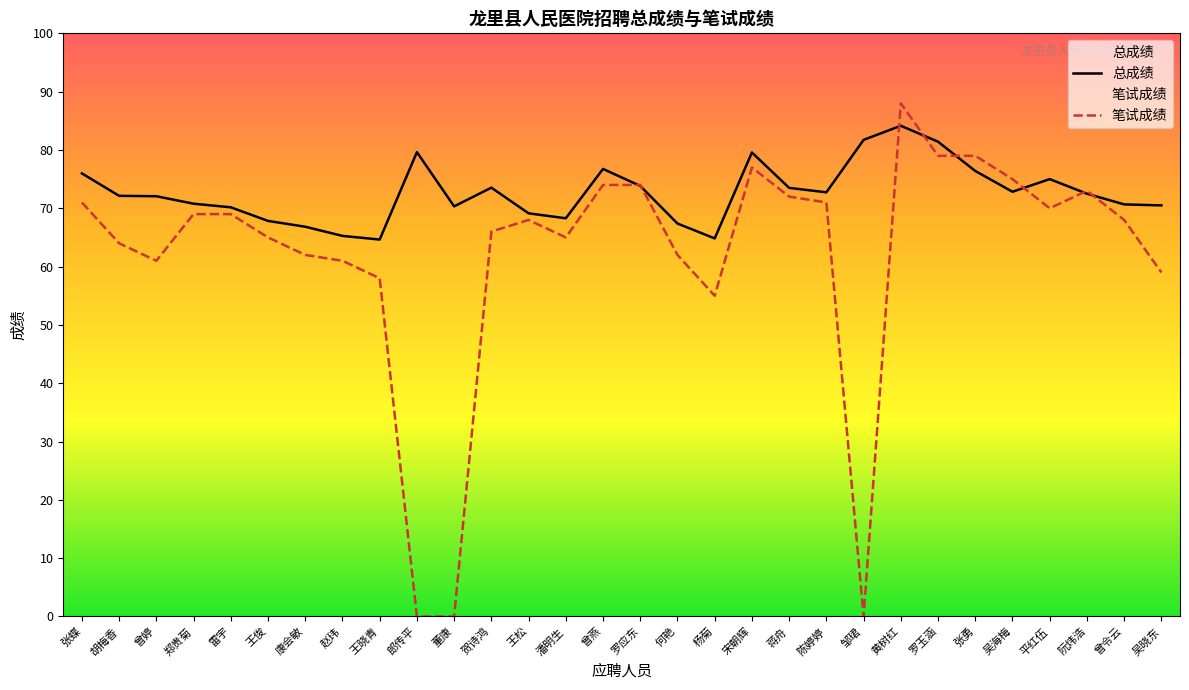

How many values in the 笔试成绩 series are below 68?

14